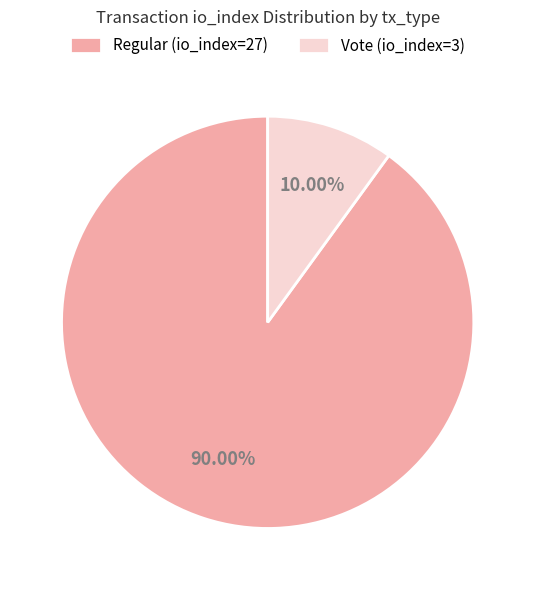

Which category has the biggest portion of the pie?

Regular (io_index=27)